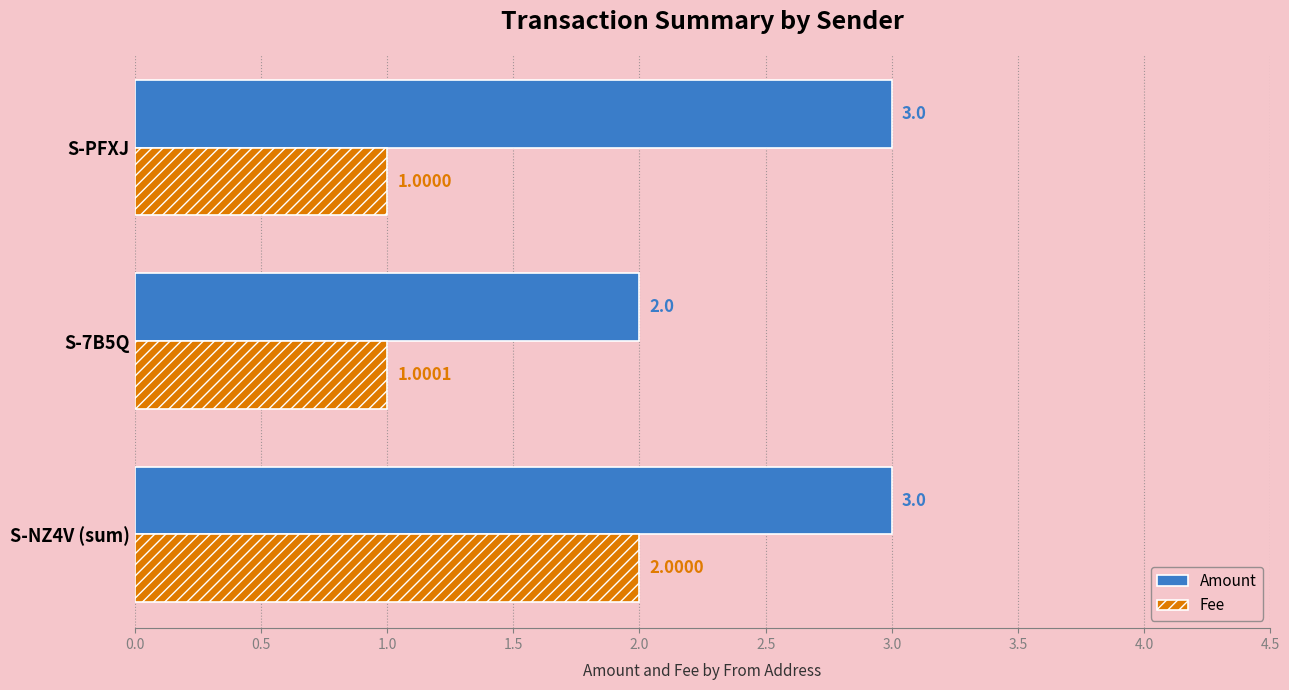

List the series in order of their overall mean, lowest first.

Fee, Amount